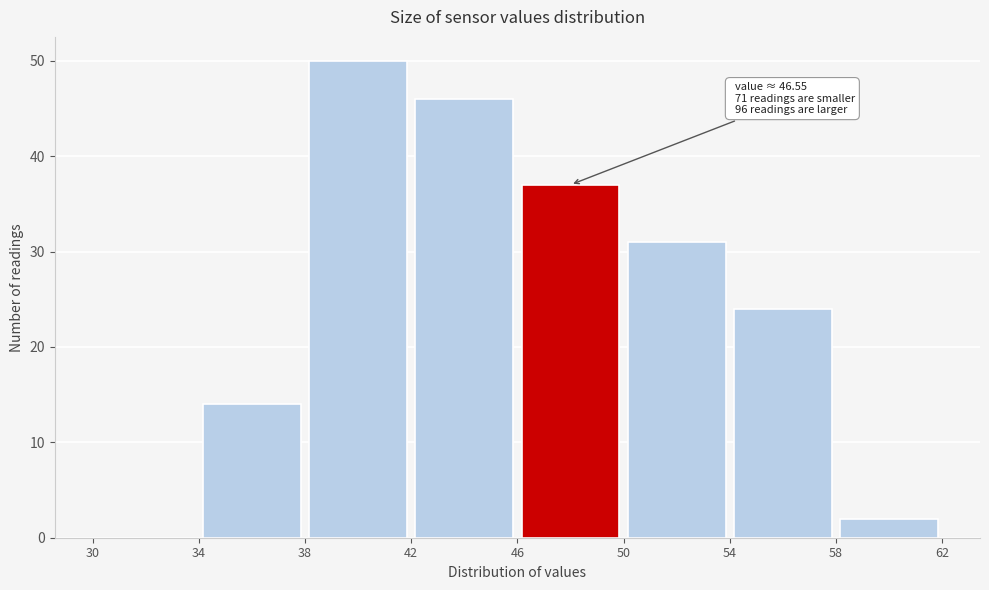

Over which range of the x-axis is the bar tallest?

38 to 42